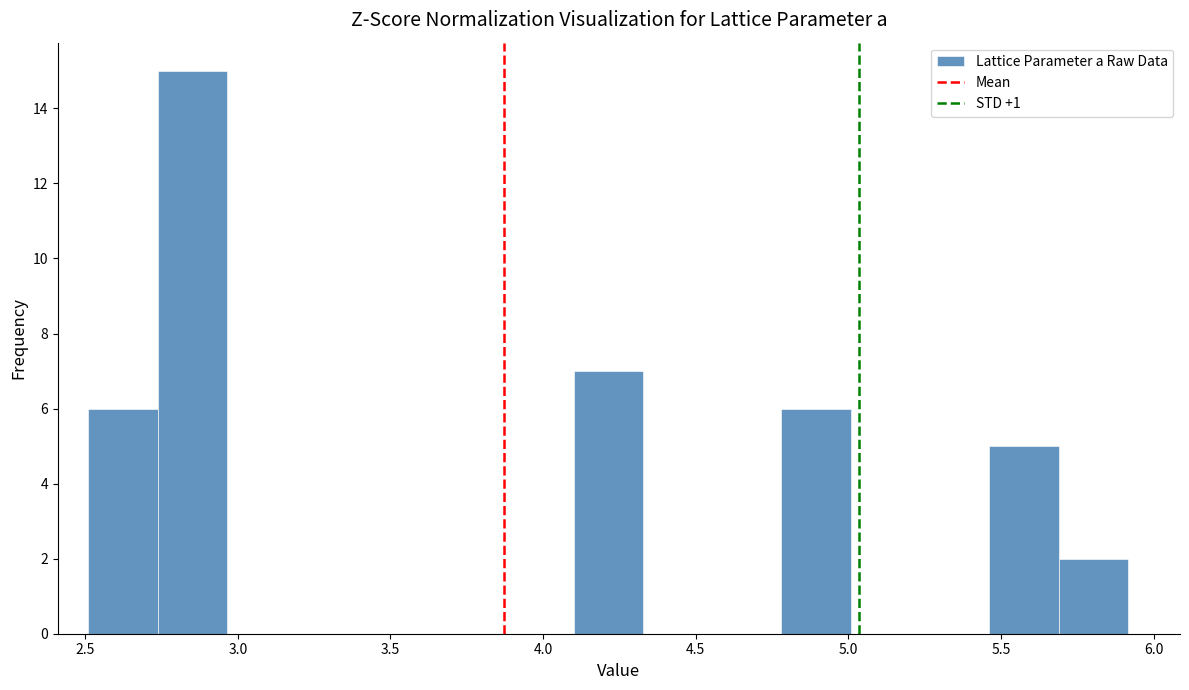

Reading left to right, transcribe this chart: for each bar, give the range it covers on the x-axis and its height. Neither the bar edges nor the heights are printed on the chart, so give them approximately, as read against the axes.

2.50 to 2.75: 6
2.75 to 2.95: 15
2.95 to 3.20: 0
3.20 to 3.40: 0
3.40 to 3.65: 0
3.65 to 3.85: 0
3.85 to 4.10: 0
4.10 to 4.35: 7
4.35 to 4.55: 0
4.55 to 4.80: 0
4.80 to 5.00: 6
5.00 to 5.25: 0
5.25 to 5.45: 0
5.45 to 5.70: 5
5.70 to 5.90: 2